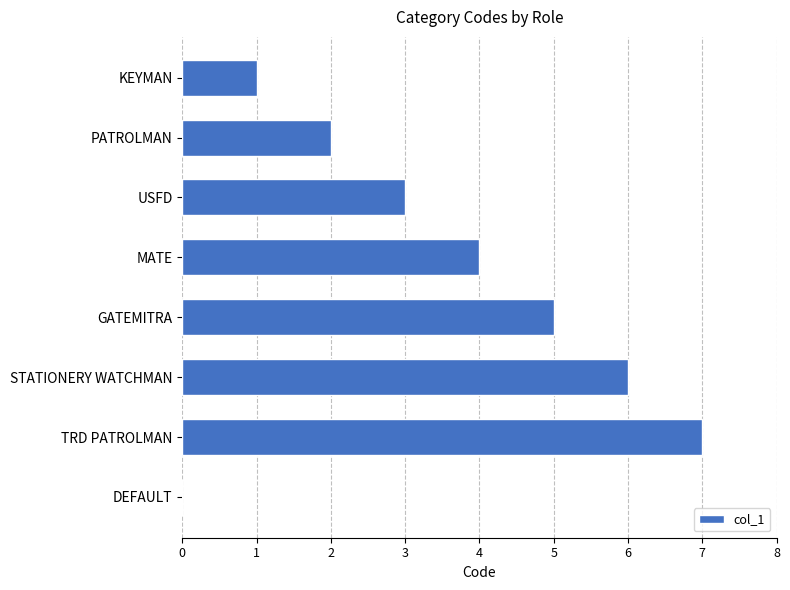

What is the change in value from KEYMAN to GATEMITRA?

+4